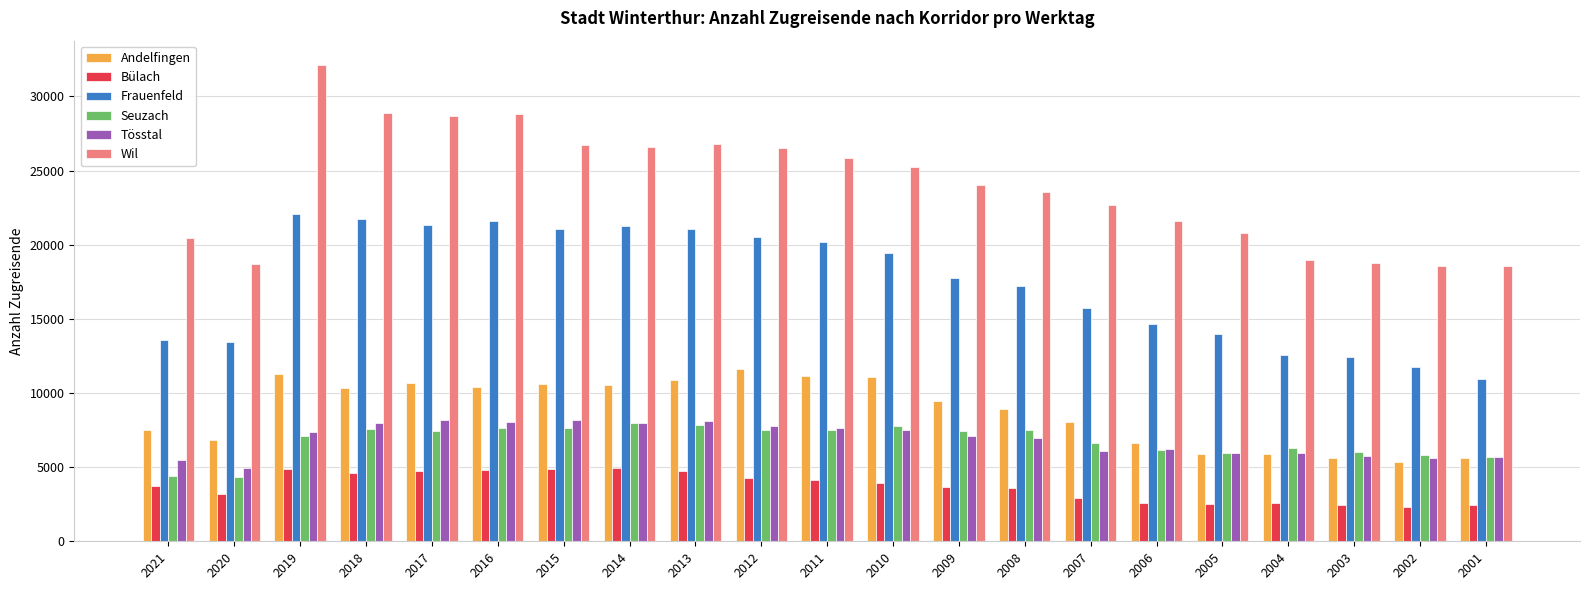

What is the maximum value shown in the chart?

32157